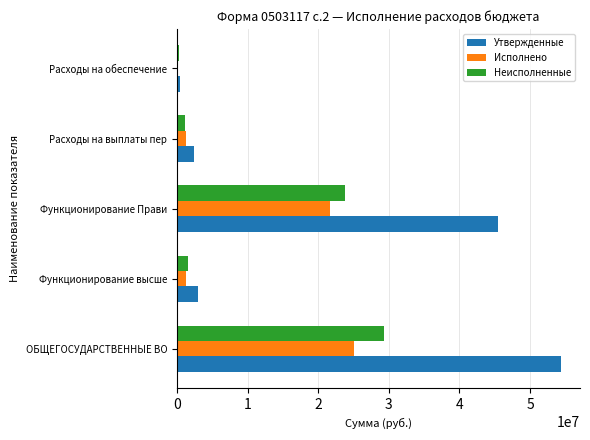

Between Функционирование Прави and Расходы на выплаты пер, which series saw the biggest shift?

Утвержденные